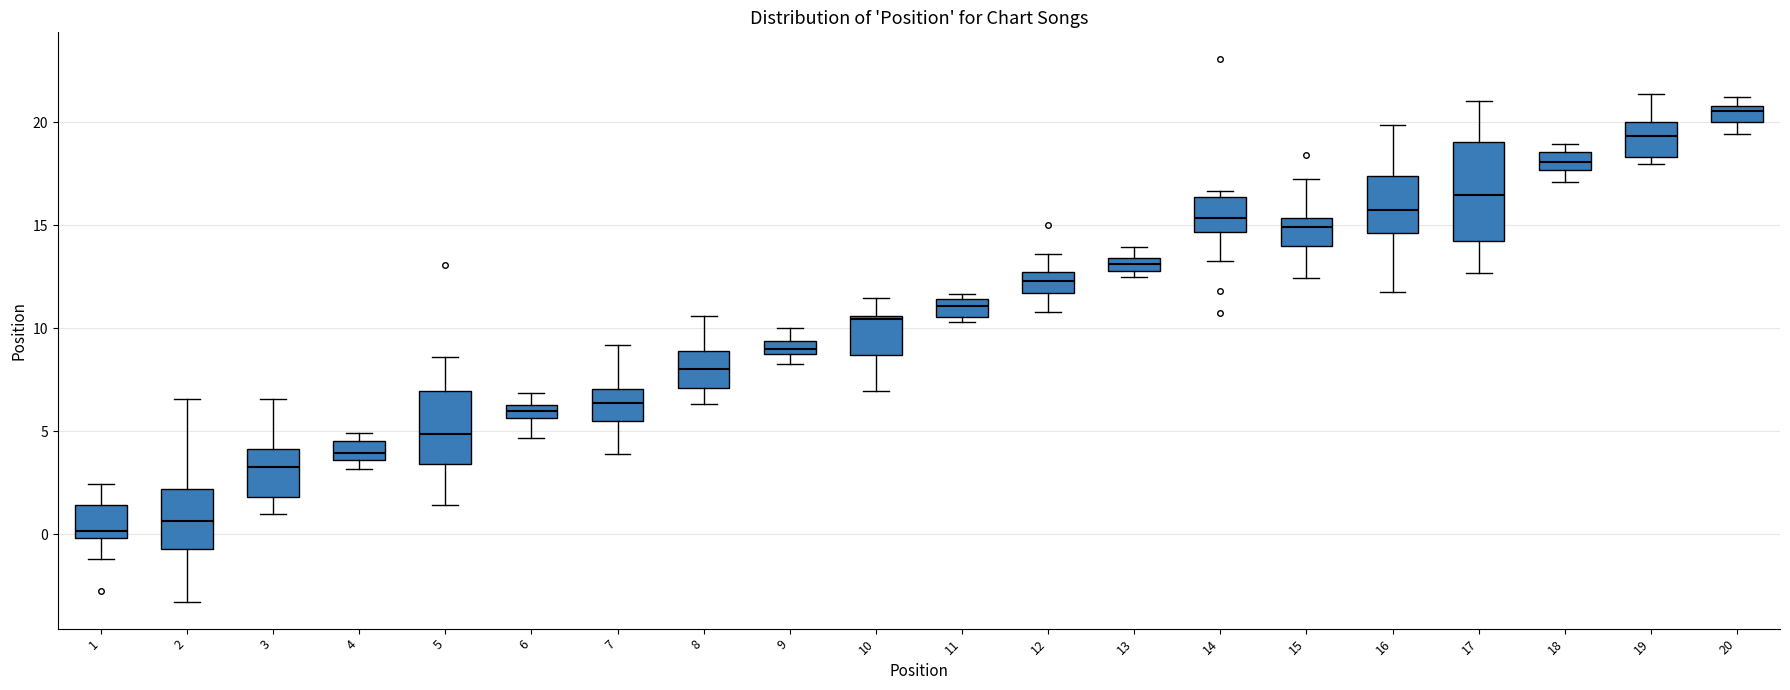

Where is the lower edge of the box at x = 11 on the y-axis? The values are not printed on the chart, so give them approximately, as read against the axis.

10.5